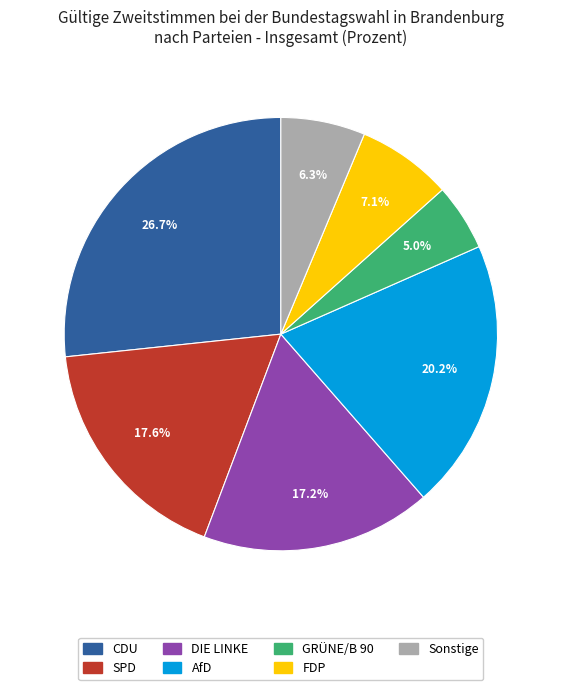

What percentage is the SPD slice, to the nearest percent?

18%